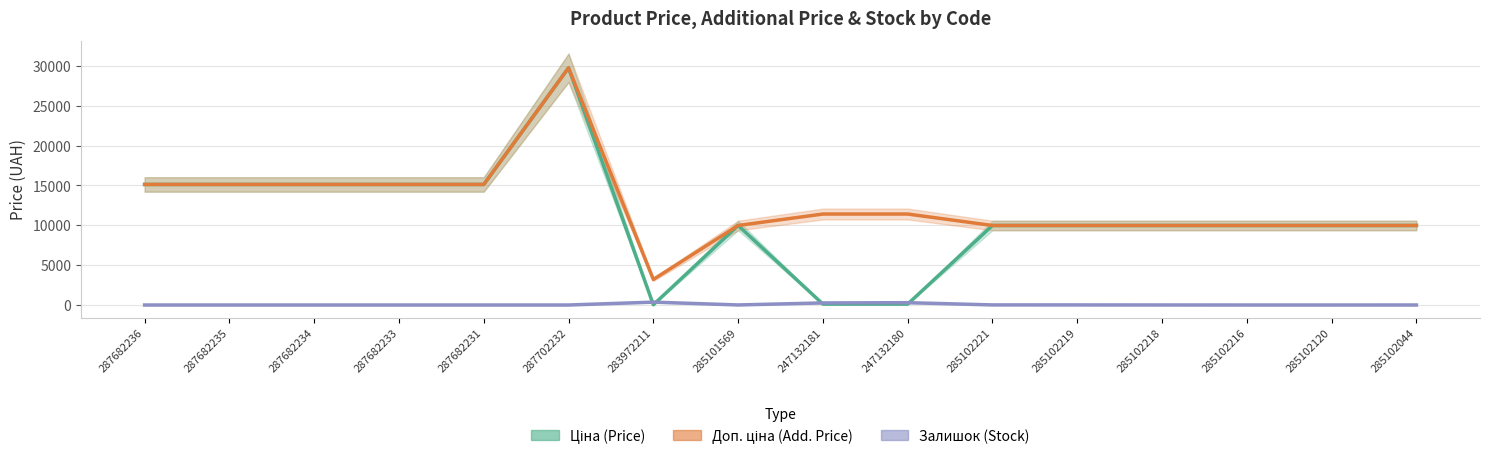

Where is Доп. ціна (Add. Price) nearest to the value 16476?

287682236